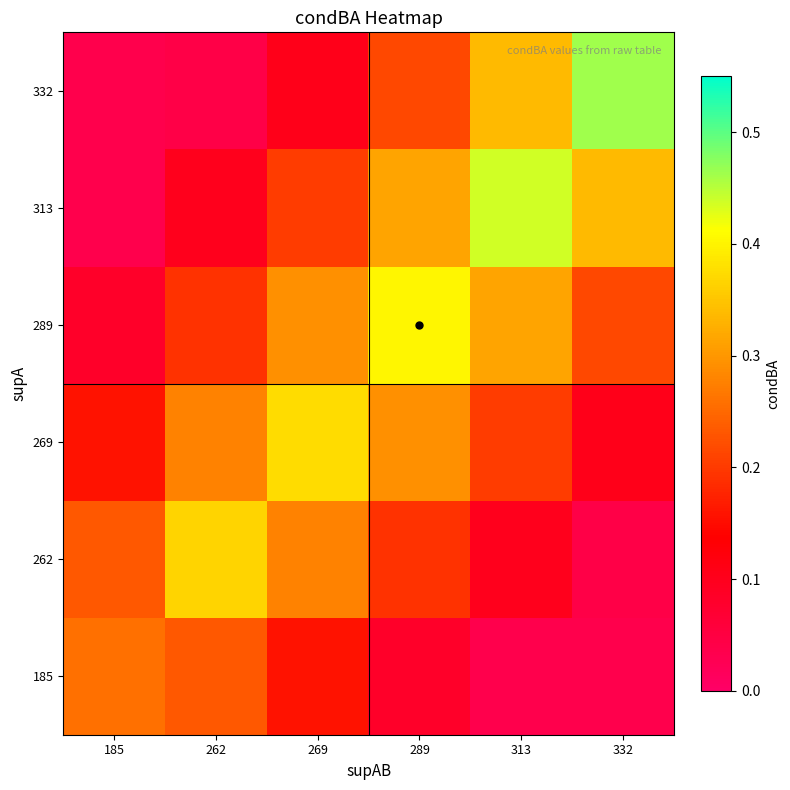

Which has a higher value, 262 or 185?

185